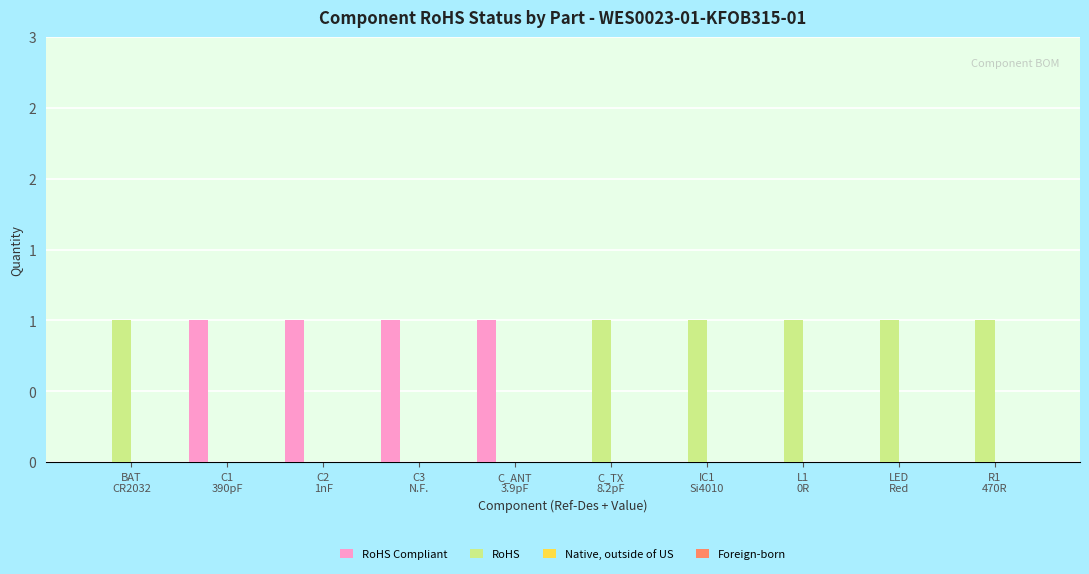

Does the chart contain stacked bars?

No